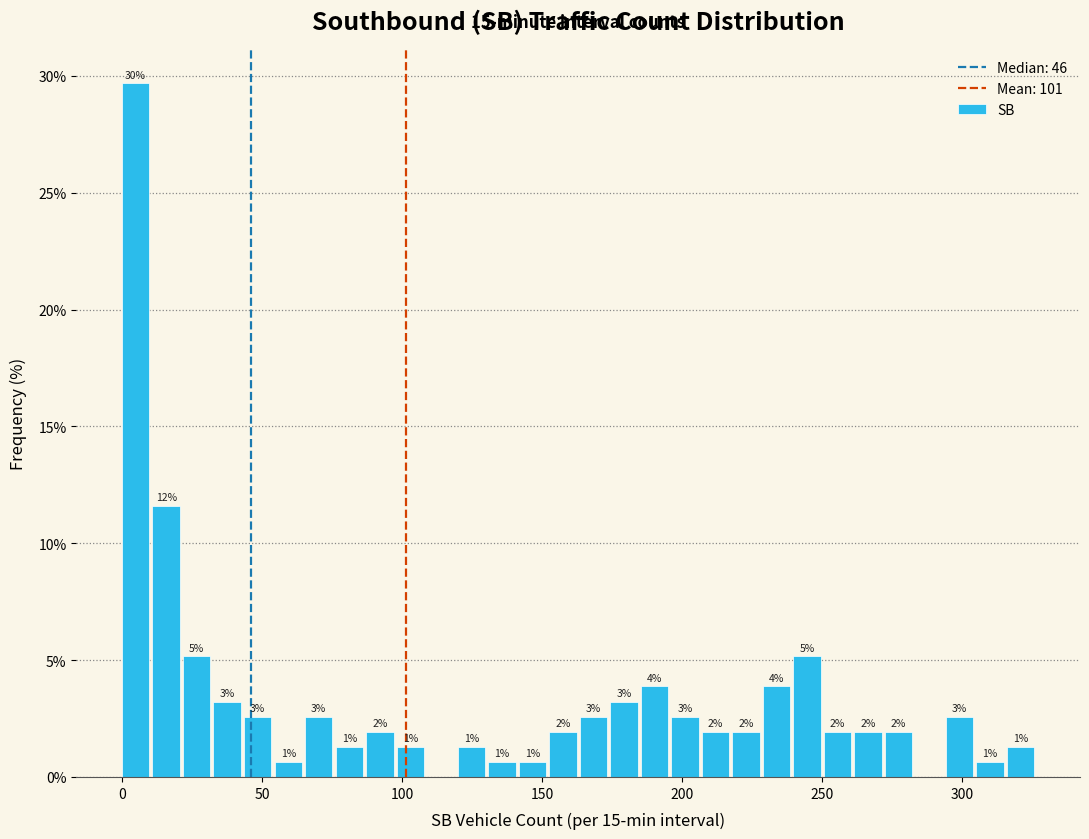

Read against the x-axis, roughly where is the centre of the tallest bar?

5